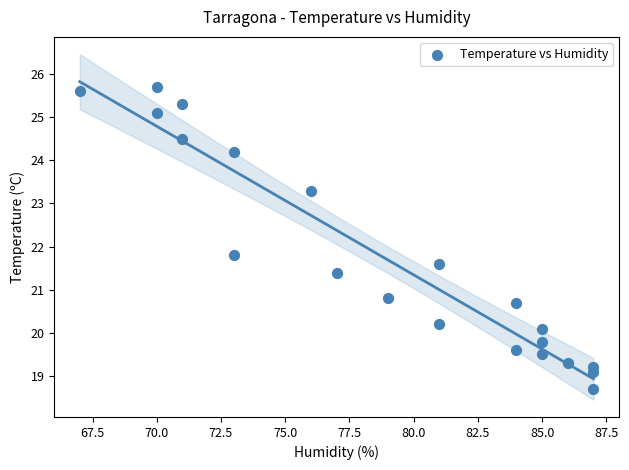

What is the range of X values (max minus min)?

20.0